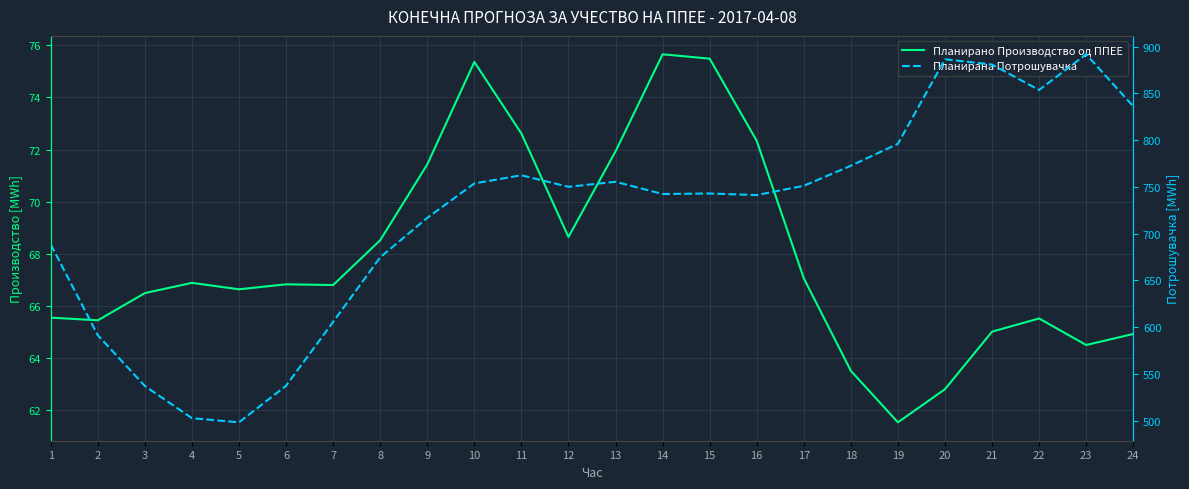

Rank the series at 1 from lowest to highest value.

Планирано Производство од ППЕЕ, Планирана Потрошувачка